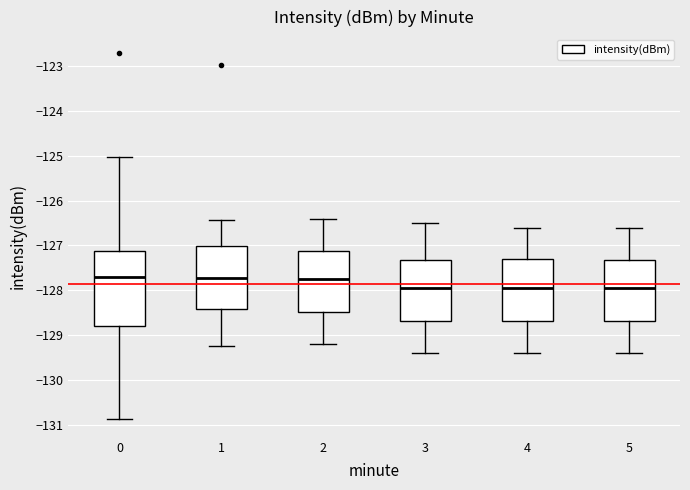

Where does the median line of the box at x = 3 sit on the y-axis? The values are not printed on the chart, so give them approximately, as read against the axis.

-127.9